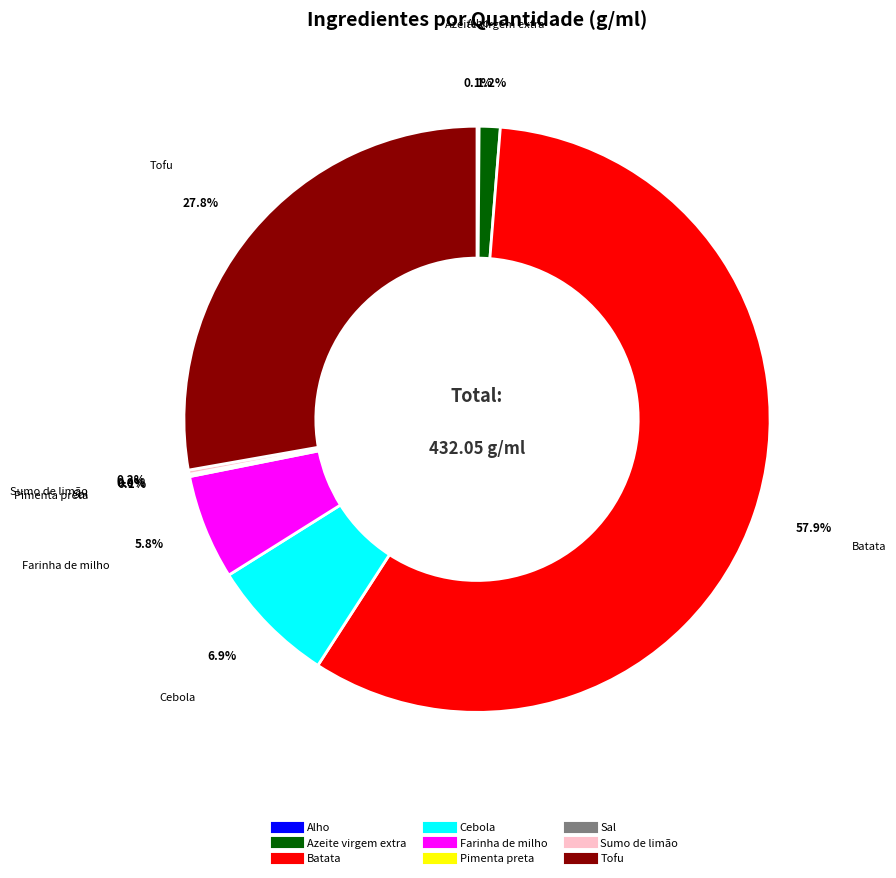

Approximately how many times larger is the value at Tofu compared to Batata?

0.5